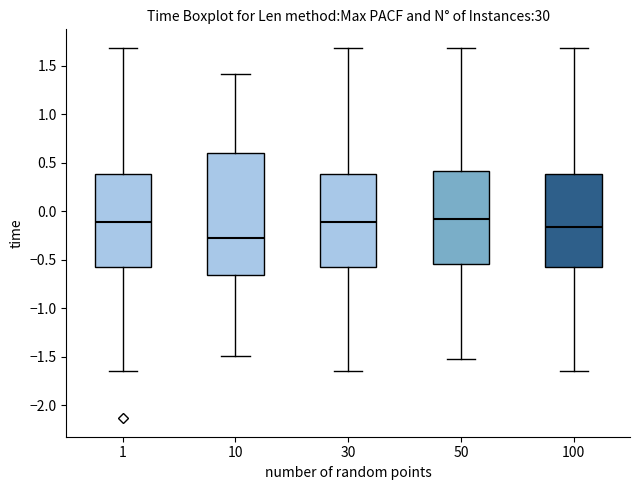

Reading left to right, transcribe this box plot: for each box, give where its median line is, the range the box spans, and where its two whiskers end, as read against the y-axis. The values are not printed on the chart, so give them approximately, as read against the axis.

1: median -0.10, box -0.55 to 0.40, whiskers -1.65 to 1.70
10: median -0.30, box -0.65 to 0.60, whiskers -1.50 to 1.40
30: median -0.10, box -0.55 to 0.40, whiskers -1.65 to 1.70
50: median -0.10, box -0.55 to 0.40, whiskers -1.55 to 1.70
100: median -0.15, box -0.55 to 0.40, whiskers -1.65 to 1.70